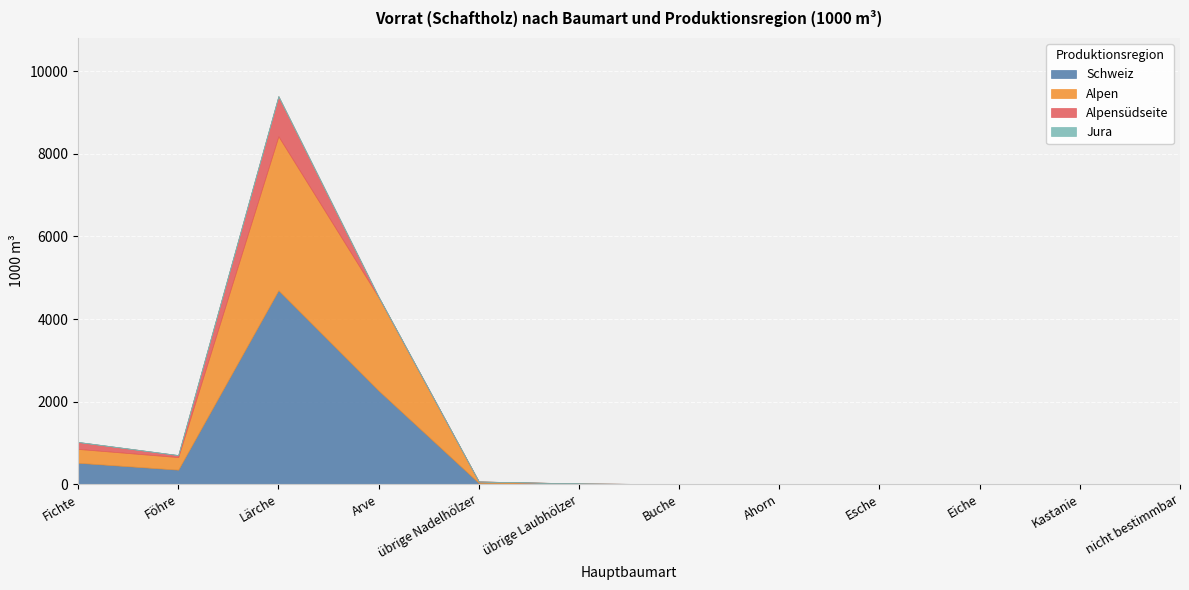

Which category has the lowest value across all series?

Buche